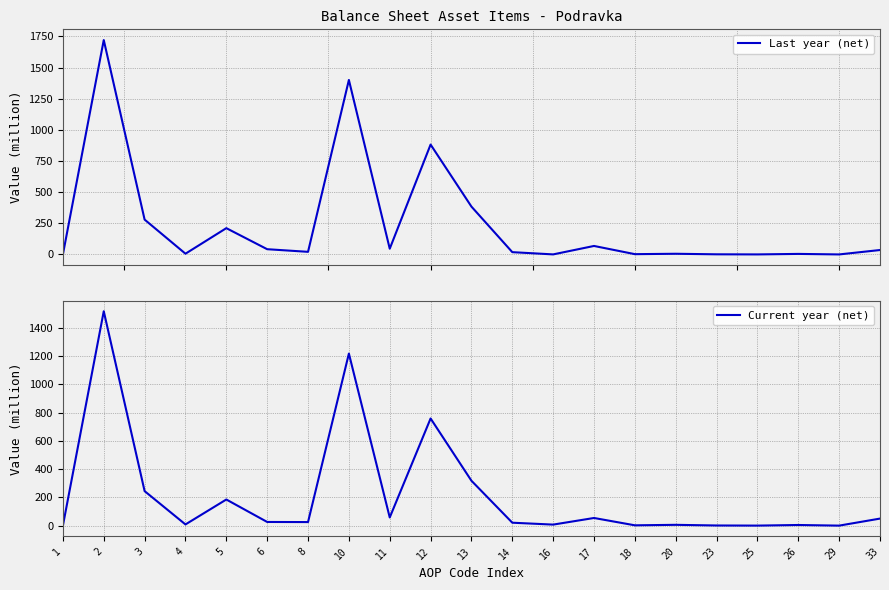

How many distinct data groups are displayed?

2